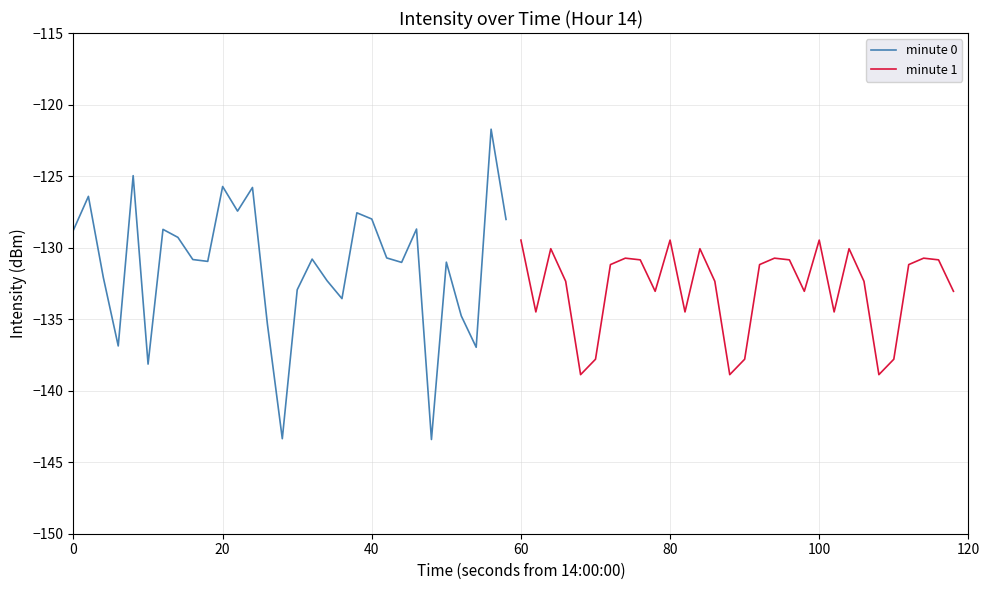

Count the number of categories in the chart.

30